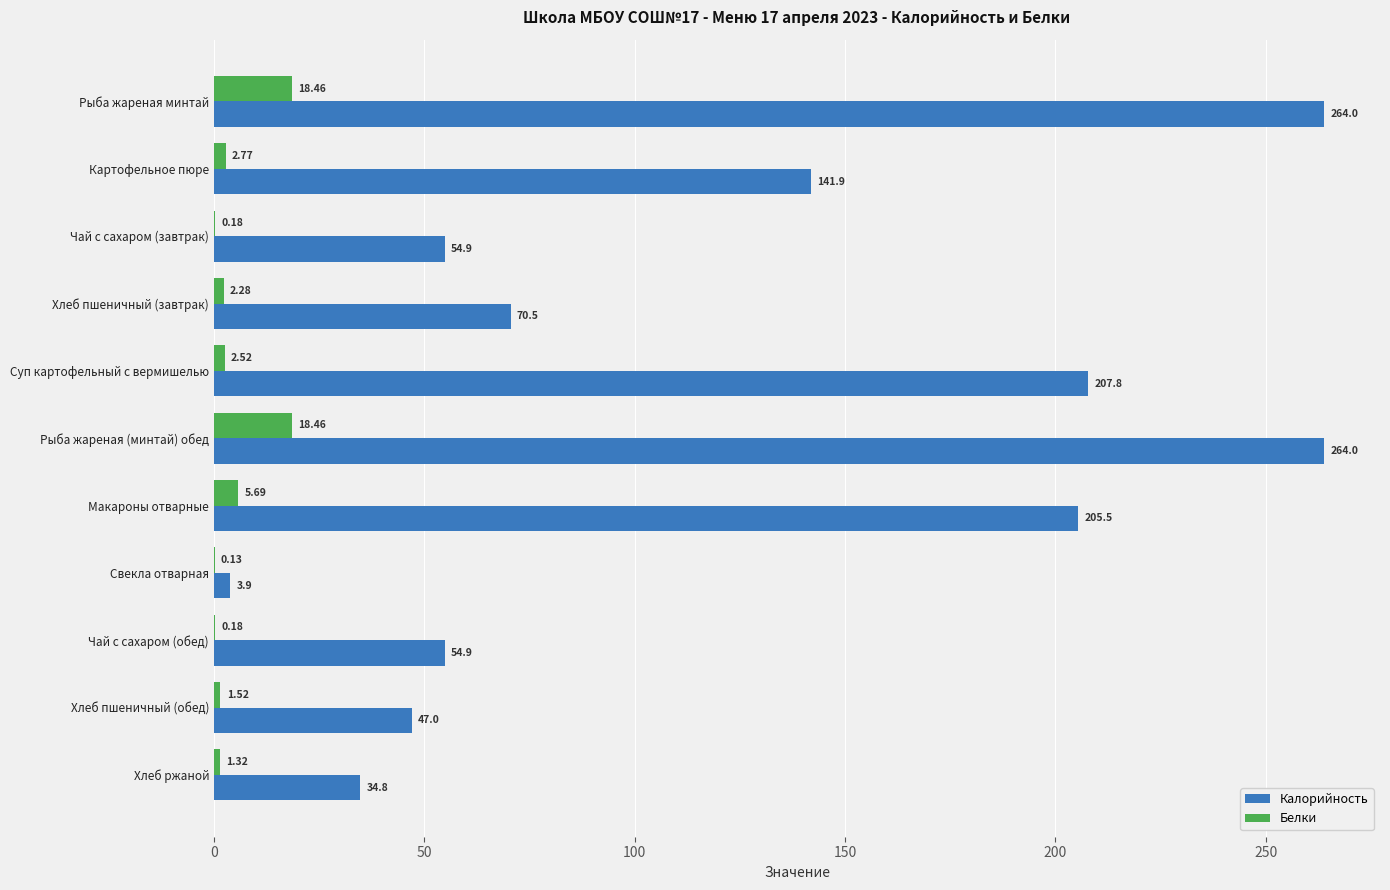

Which series has the widest spread of values?

Калорийность